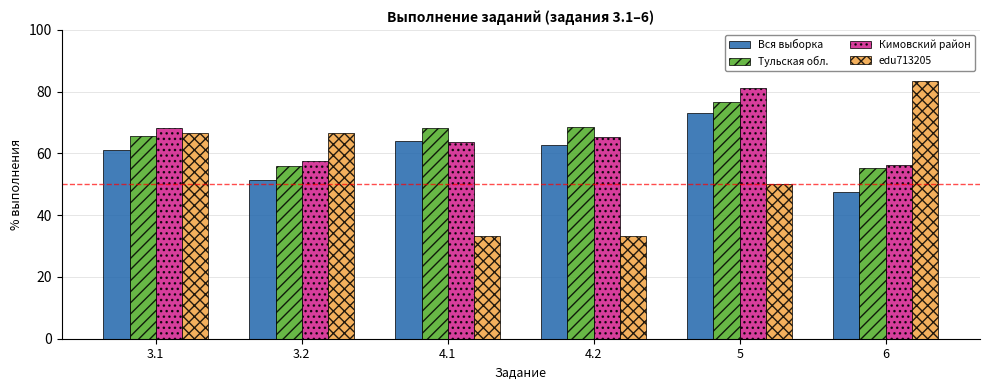

At which label is Вся выборка closest to 60?

3.1